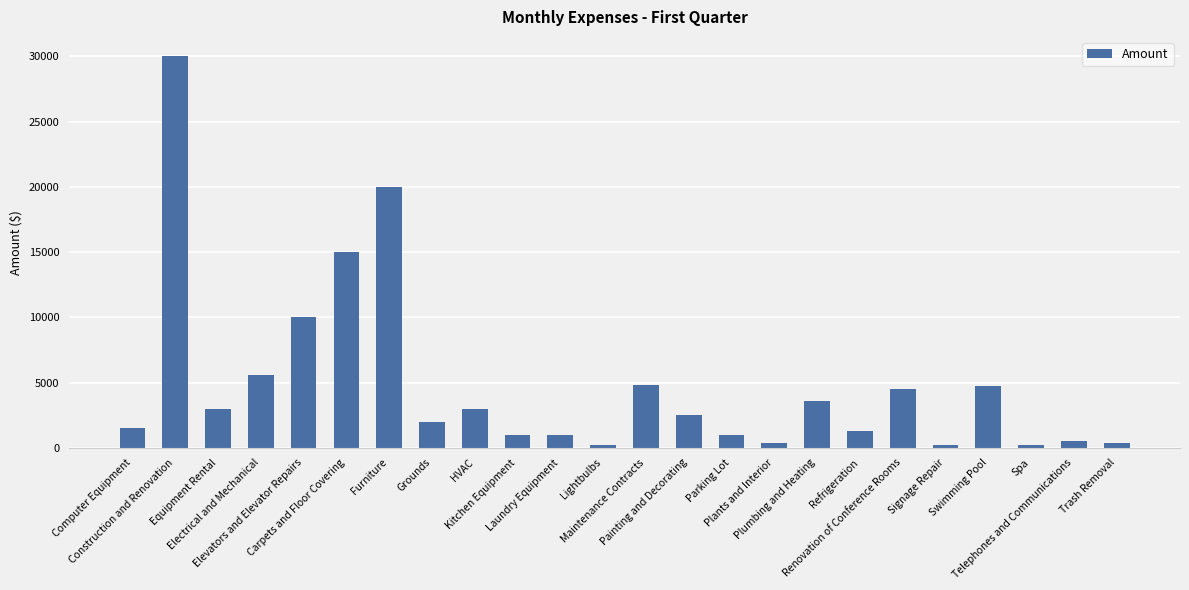

At which label does the data first exceed 2500?

Construction and Renovation